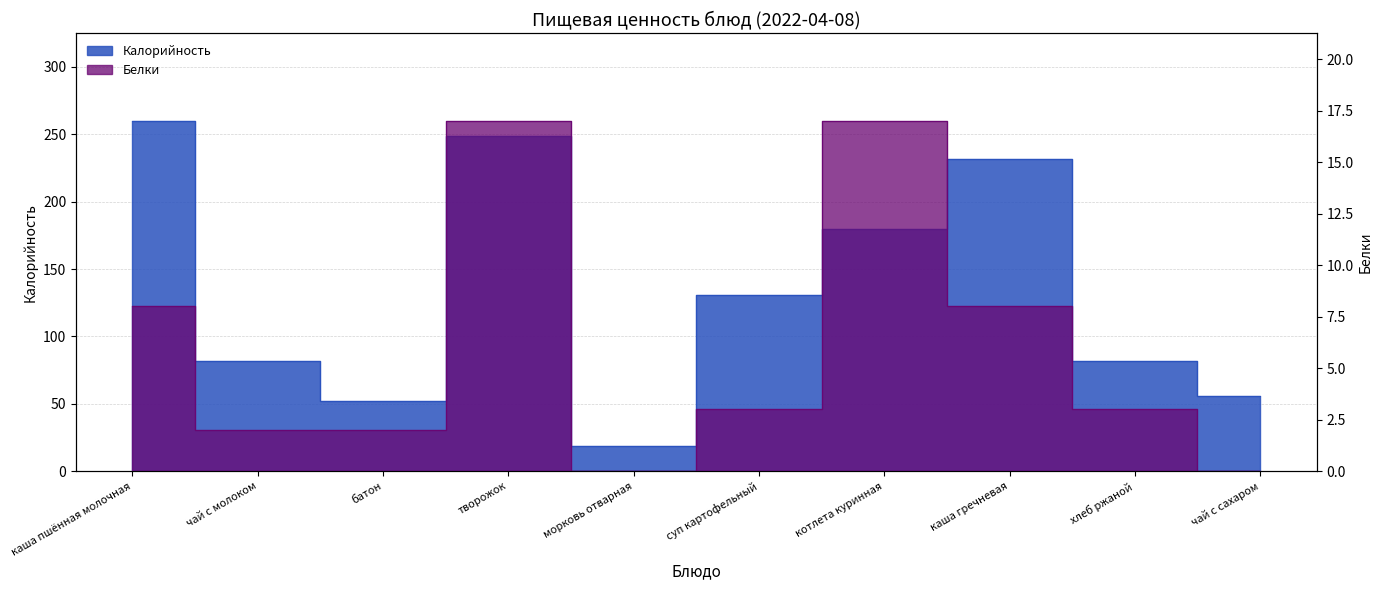

List the series in order of their overall mean, lowest first.

Белки, Калорийность